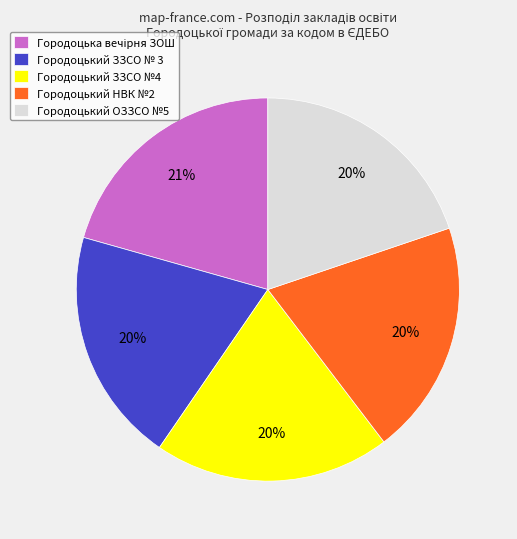

Combined, do Городоцький ЗЗСО №4 and Городоцький ЗЗСО № 3 account for over 50%?

No